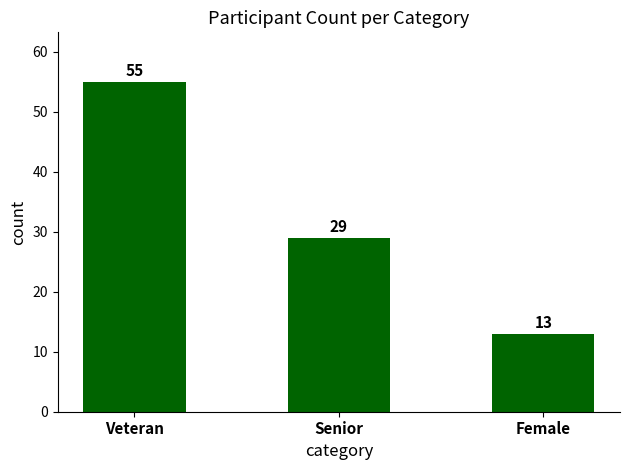

Reading left to right, list all the values displayed in this chart.

55	29	13